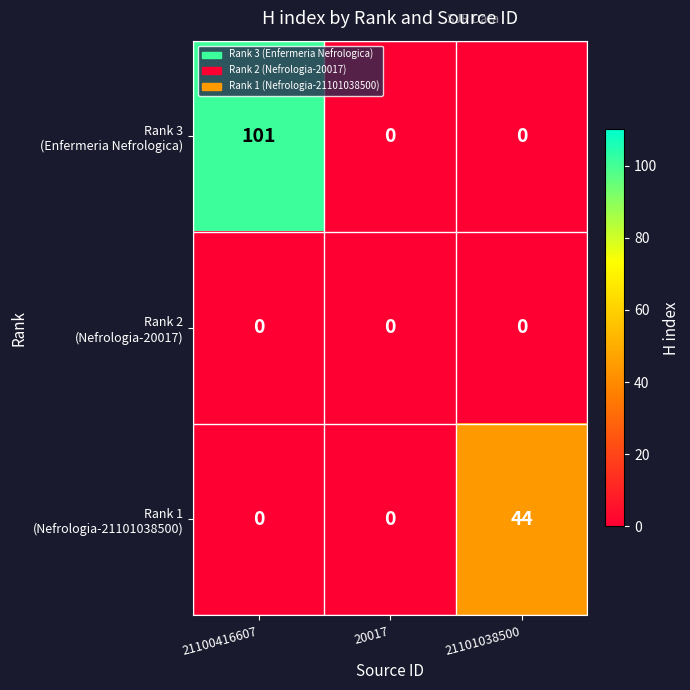

At which category is the sum across all series the highest?

21100416607